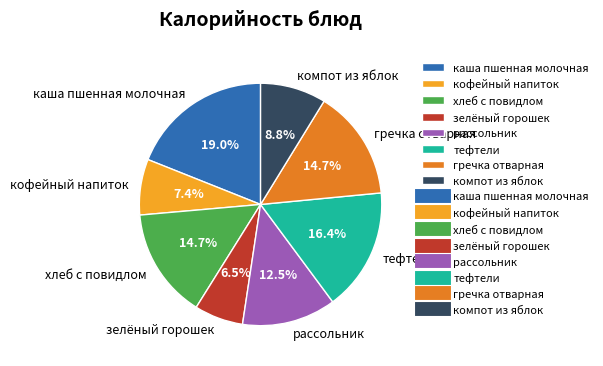

Between кофейный напиток and каша пшенная молочная, which is larger?

каша пшенная молочная